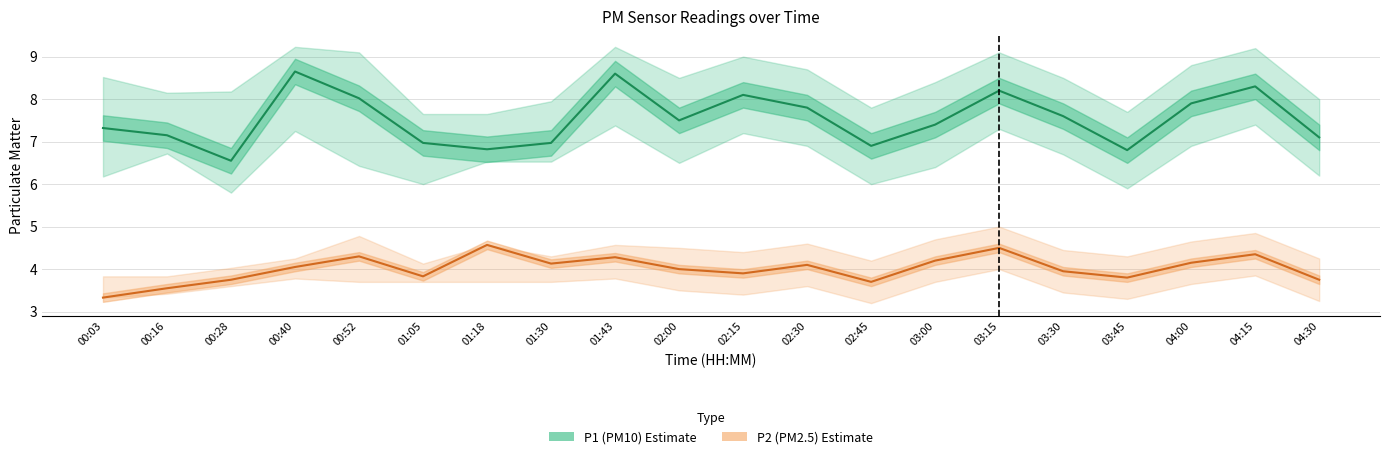

Reading right to left, list all the values displayed in this chart.

P1 (PM10): 7.1	8.3	7.9	6.8	7.6	8.2	7.4	6.9	7.8	8.1	7.5	8.6	7.0	6.8	7.0	8.0	8.7	6.5	7.2	7.3
P2 (PM2.5): 3.8	4.3	4.2	3.8	4.0	4.5	4.2	3.7	4.1	3.9	4.0	4.3	4.1	4.6	3.8	4.3	4.0	3.8	3.5	3.3